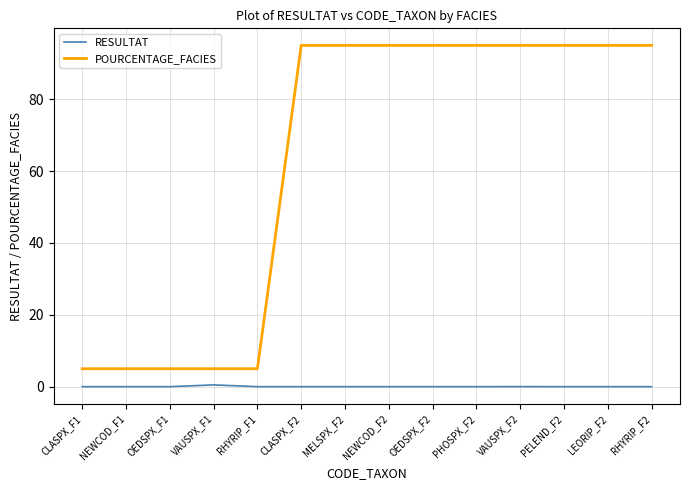

Is it true that POURCENTAGE_FACIES equals 5.0 at NEWCOD_F1?

True